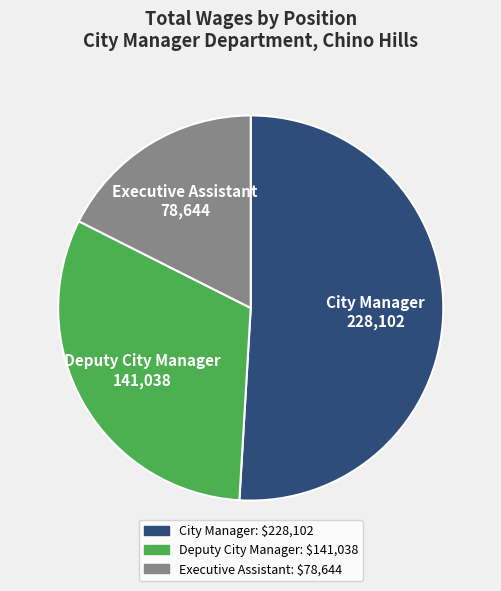

What is the largest slice in the pie chart?

City Manager